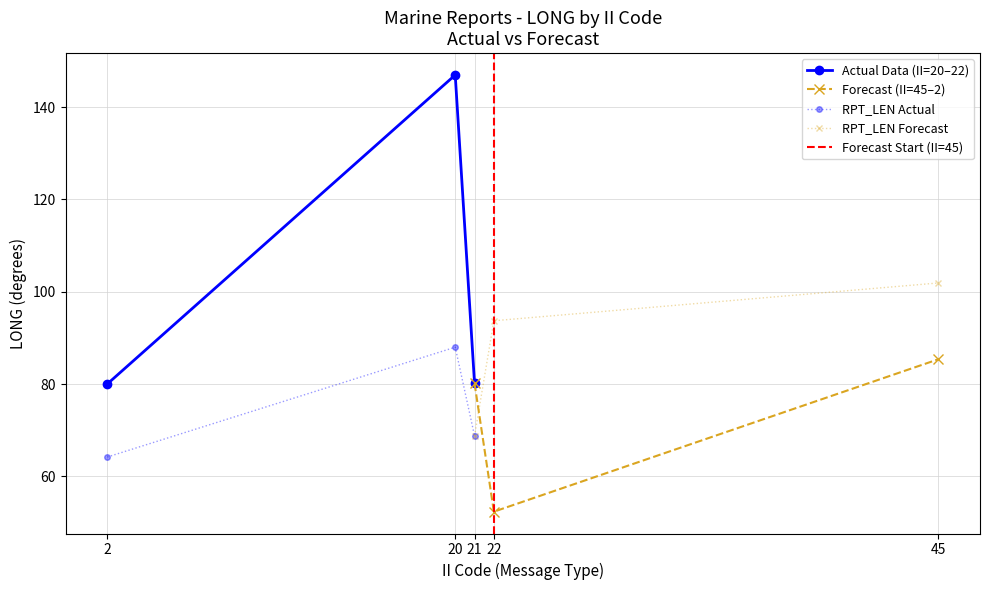

The value of Actual Data (II=20–22) at 21 is 80.1. True or false?

True